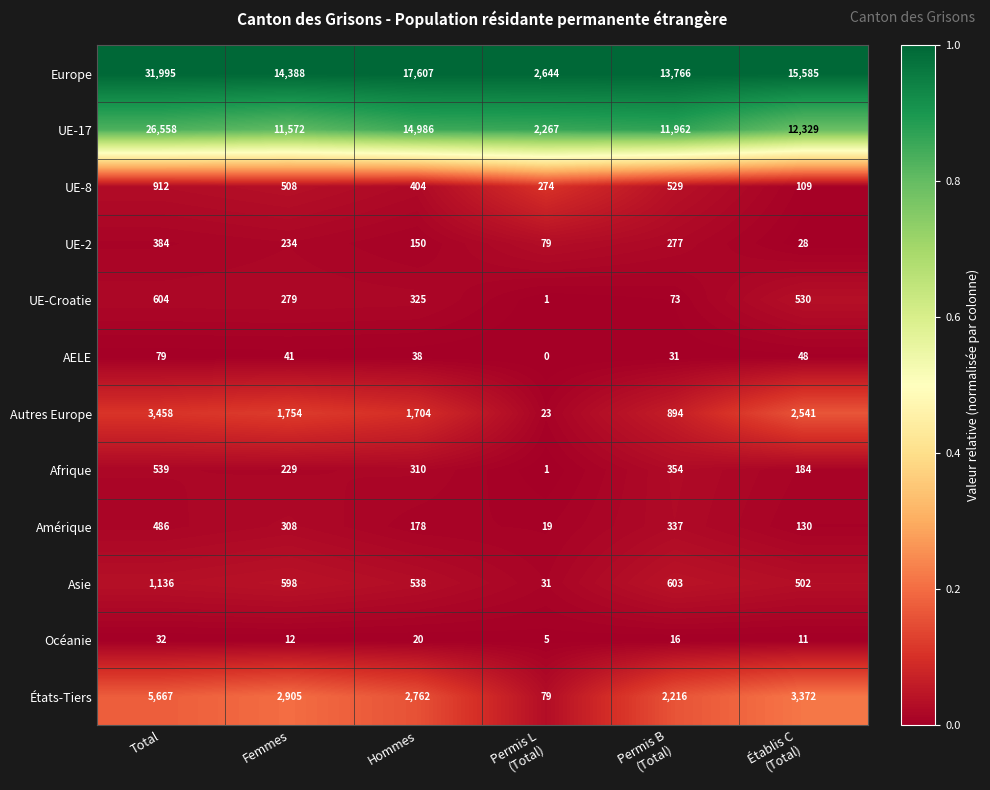

The Asie series shows 598 at Femmes. True or false?

True